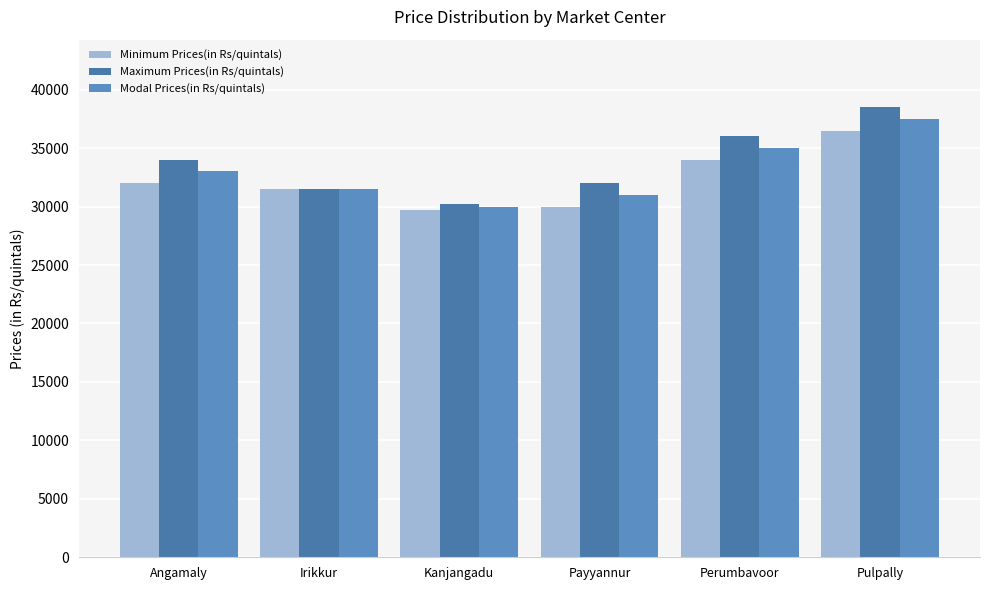

What position from the right is Perumbavoor?

2